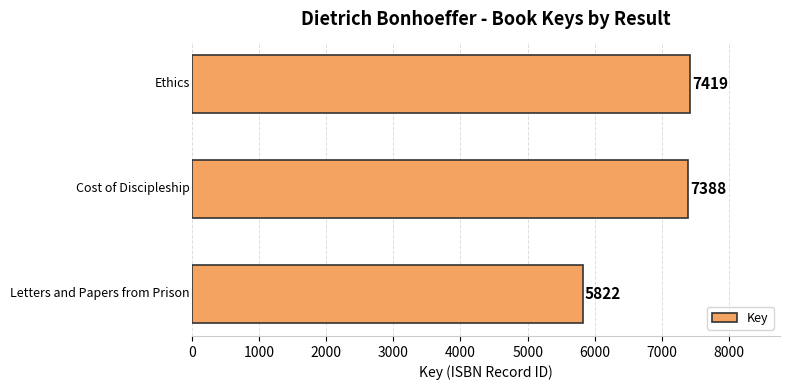

Reading top to bottom, extract all data points from this chart.

7419	7388	5822